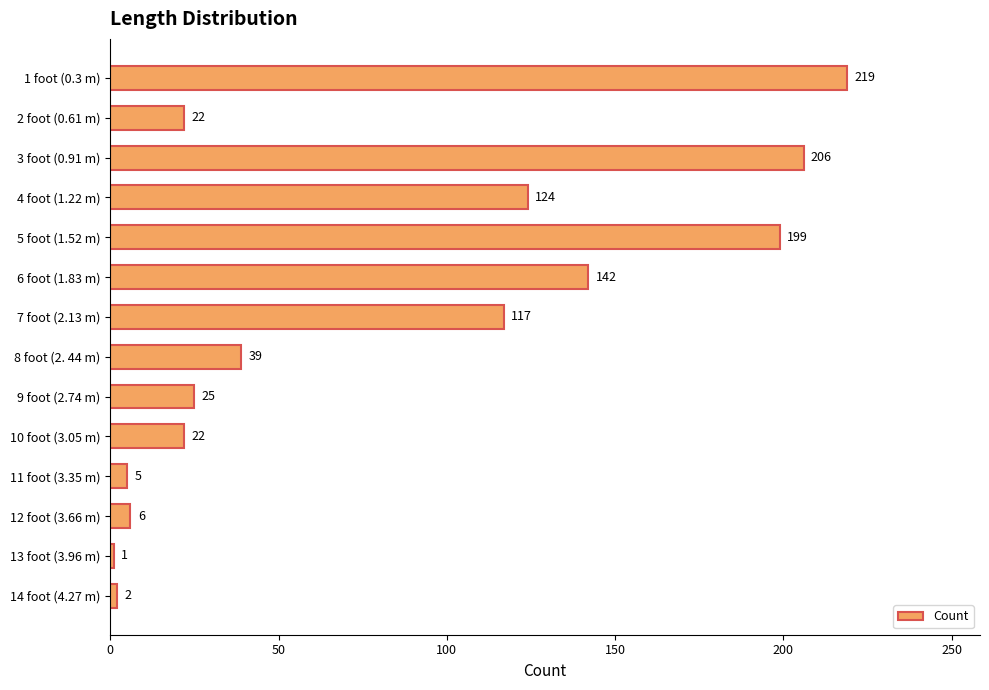

What is the value of the 1st bar from the top?

219